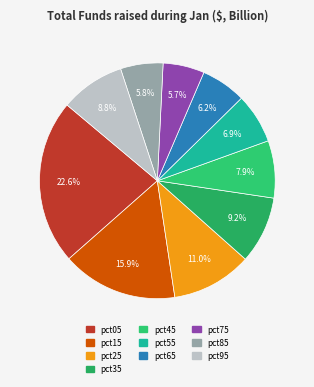

Which slice is the largest?

pct05